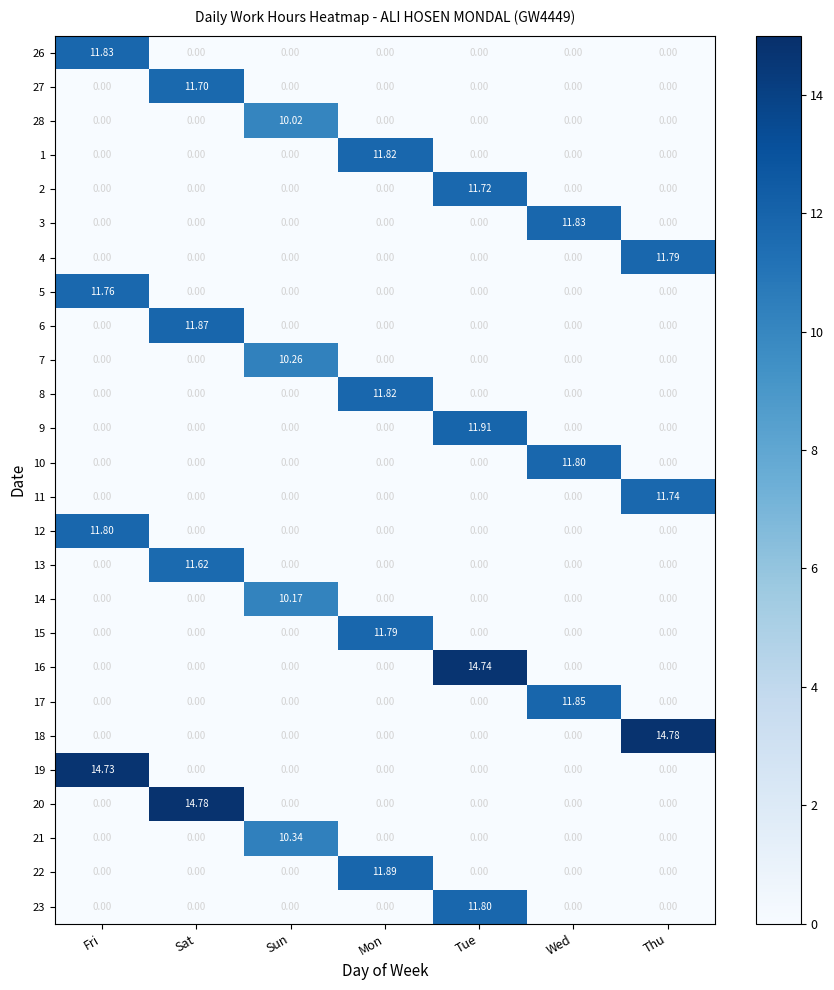

At which label does 26 reach its peak?

Fri